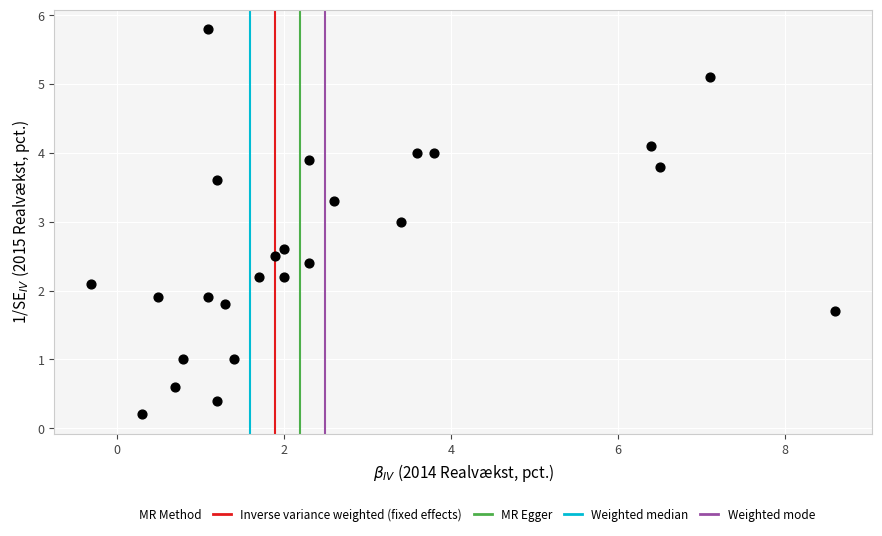

What is the range of Y values (max minus min)?

5.6